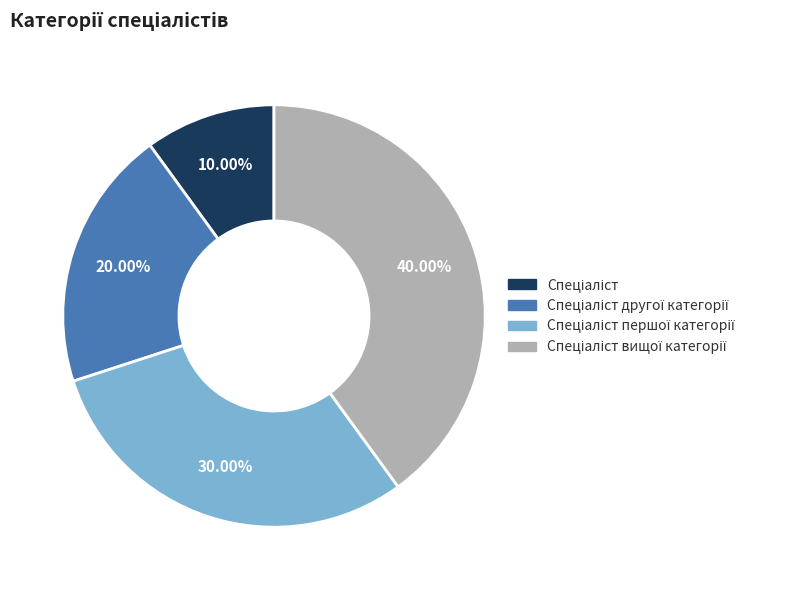

Is there a majority slice in this chart?

No